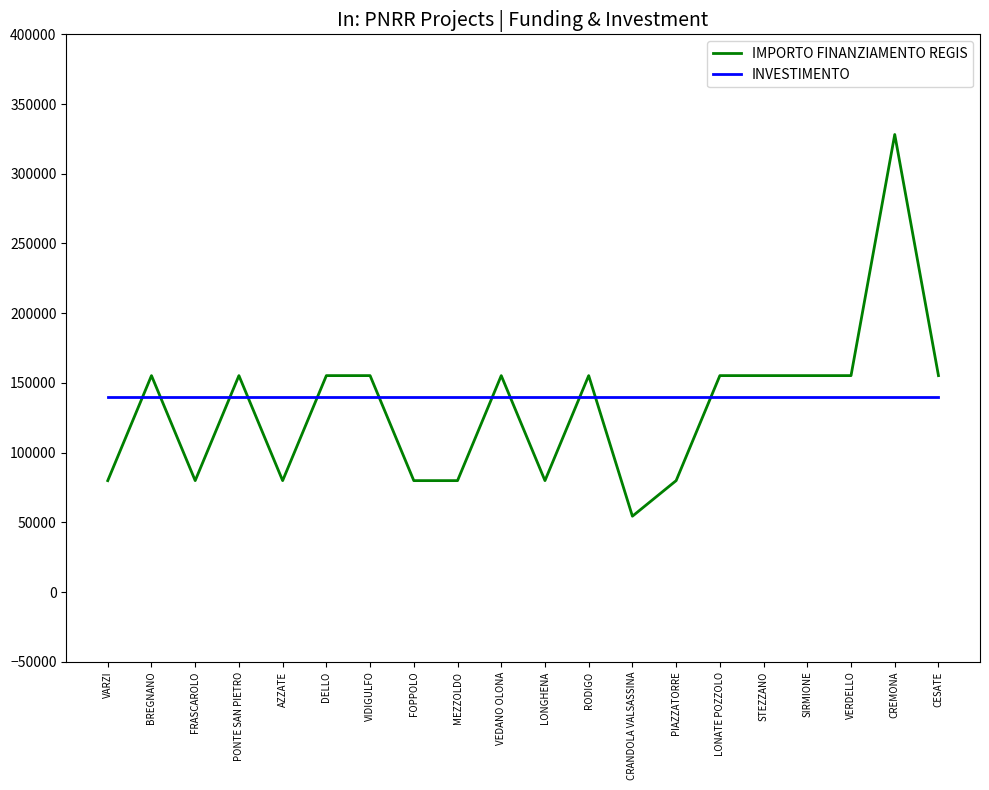

What value does the INVESTIMENTO series have at LONGHENA?

140000